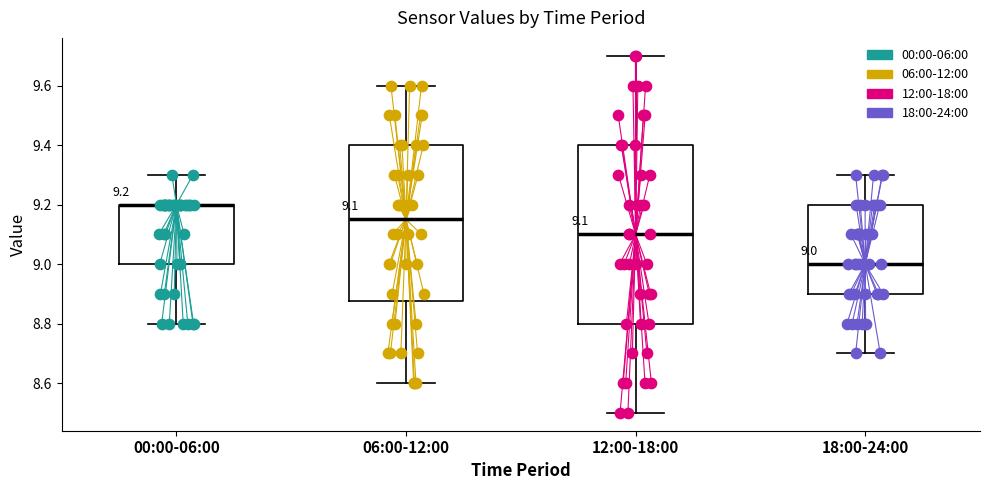

Comparing the boxes themselves (not the whiskers), which one is the tallest?

12:00-18:00